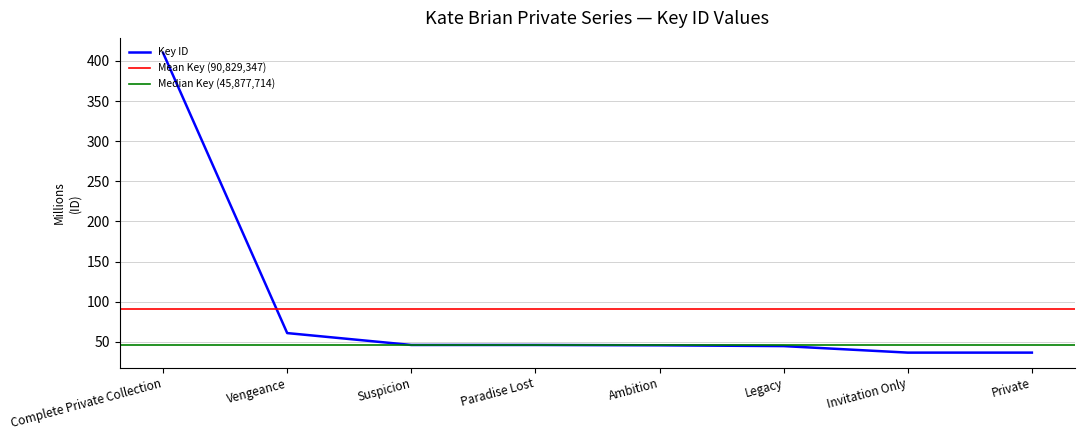

Which label corresponds to the largest value in the chart?

Complete Private Collection